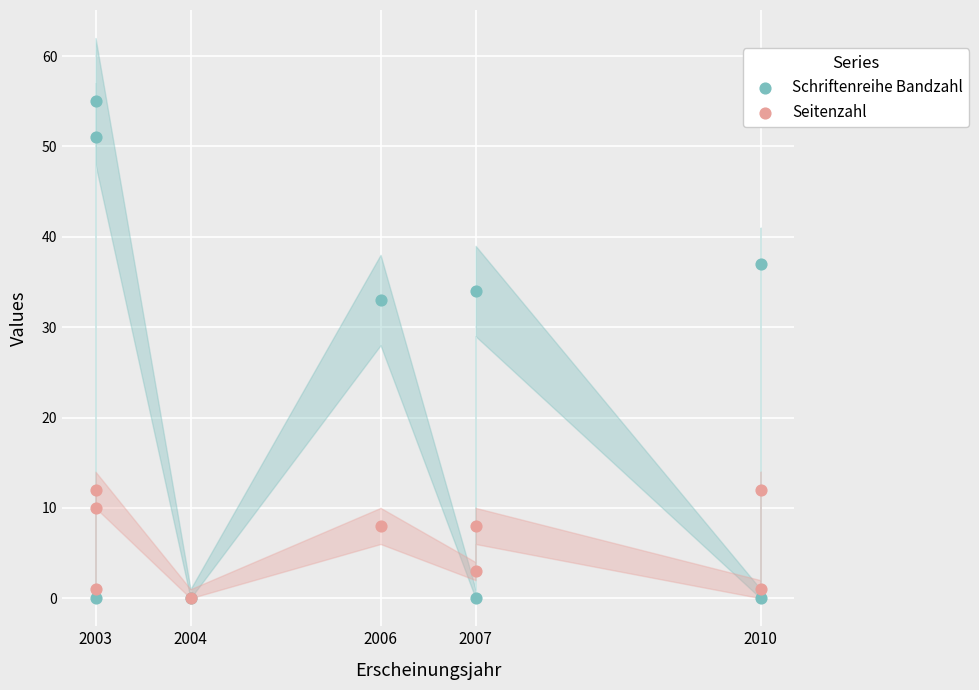

In the Schriftenreihe Bandzahl series, what Y value is closest to 27?

33